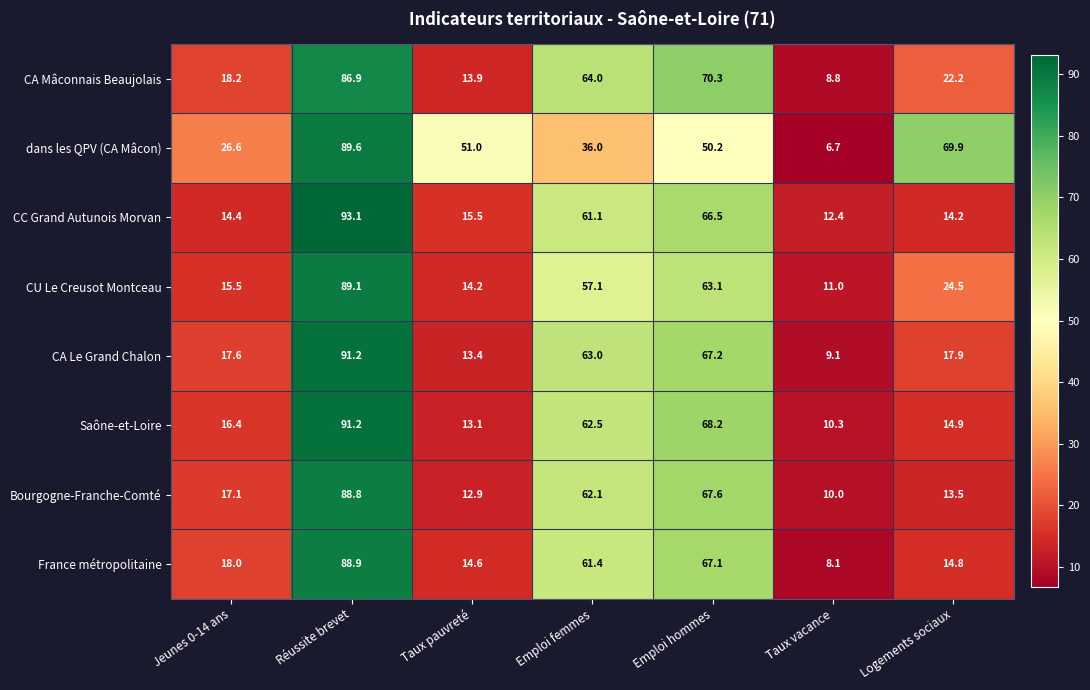

Between Emploi femmes and Logements sociaux, which series saw the biggest shift?

Bourgogne-Franche-Comté